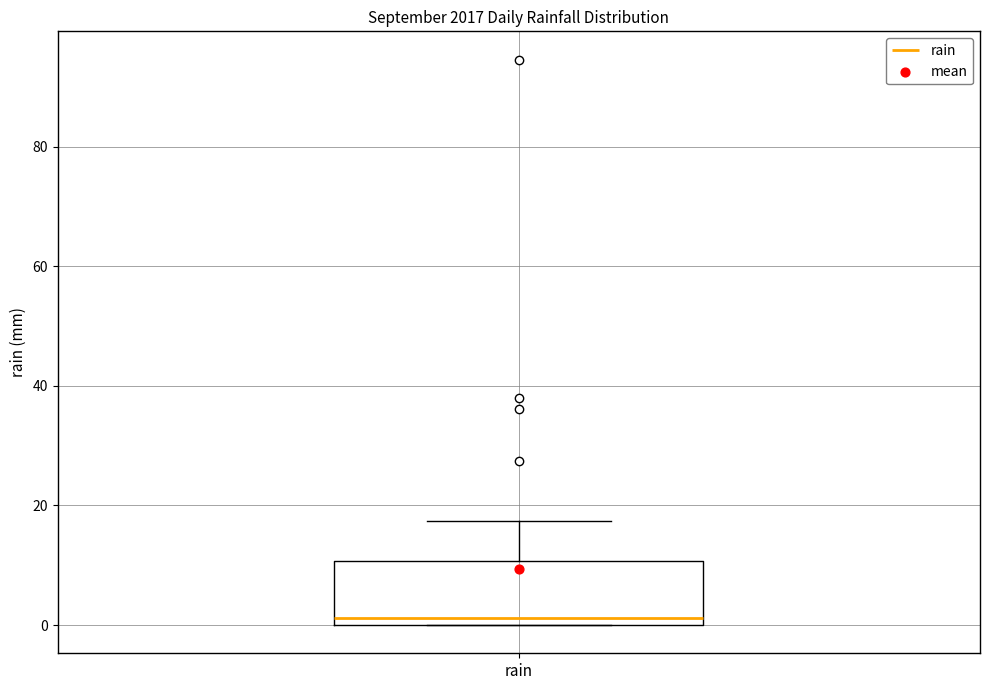

Where does the median line of the box for rain sit on the y-axis? The values are not printed on the chart, so give them approximately, as read against the axis.

2